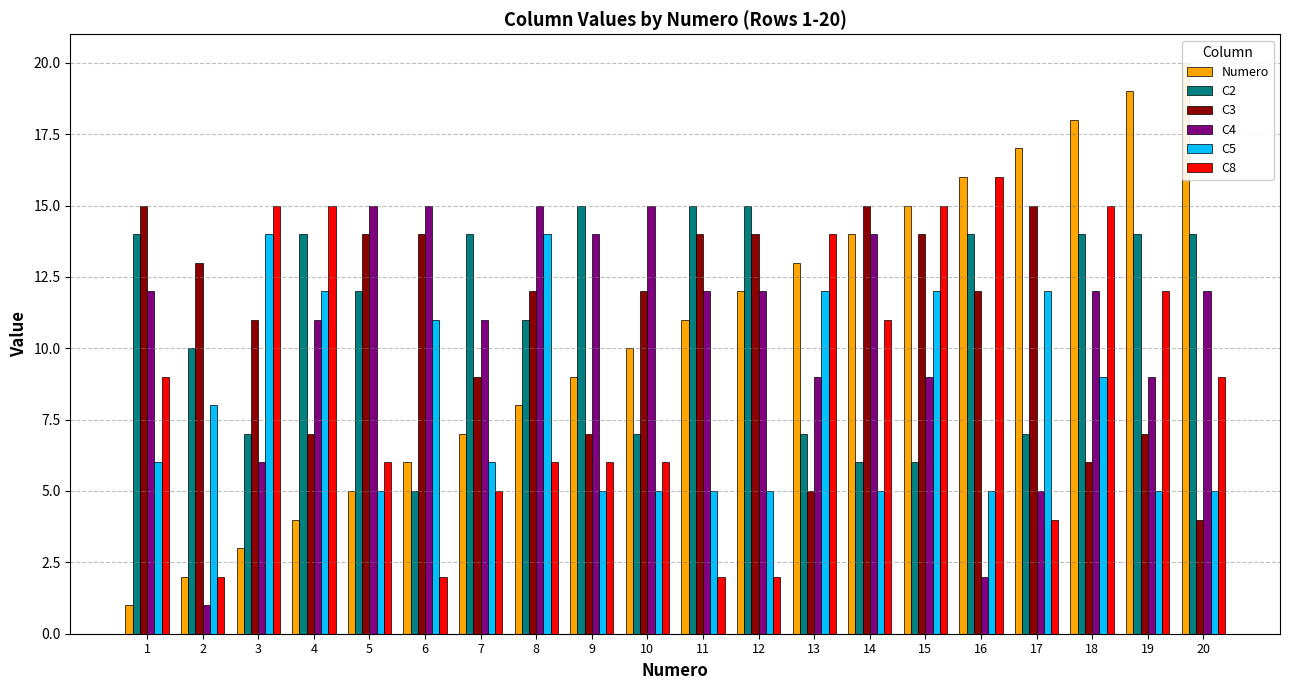

The Numero series shows 26 at 18. True or false?

False